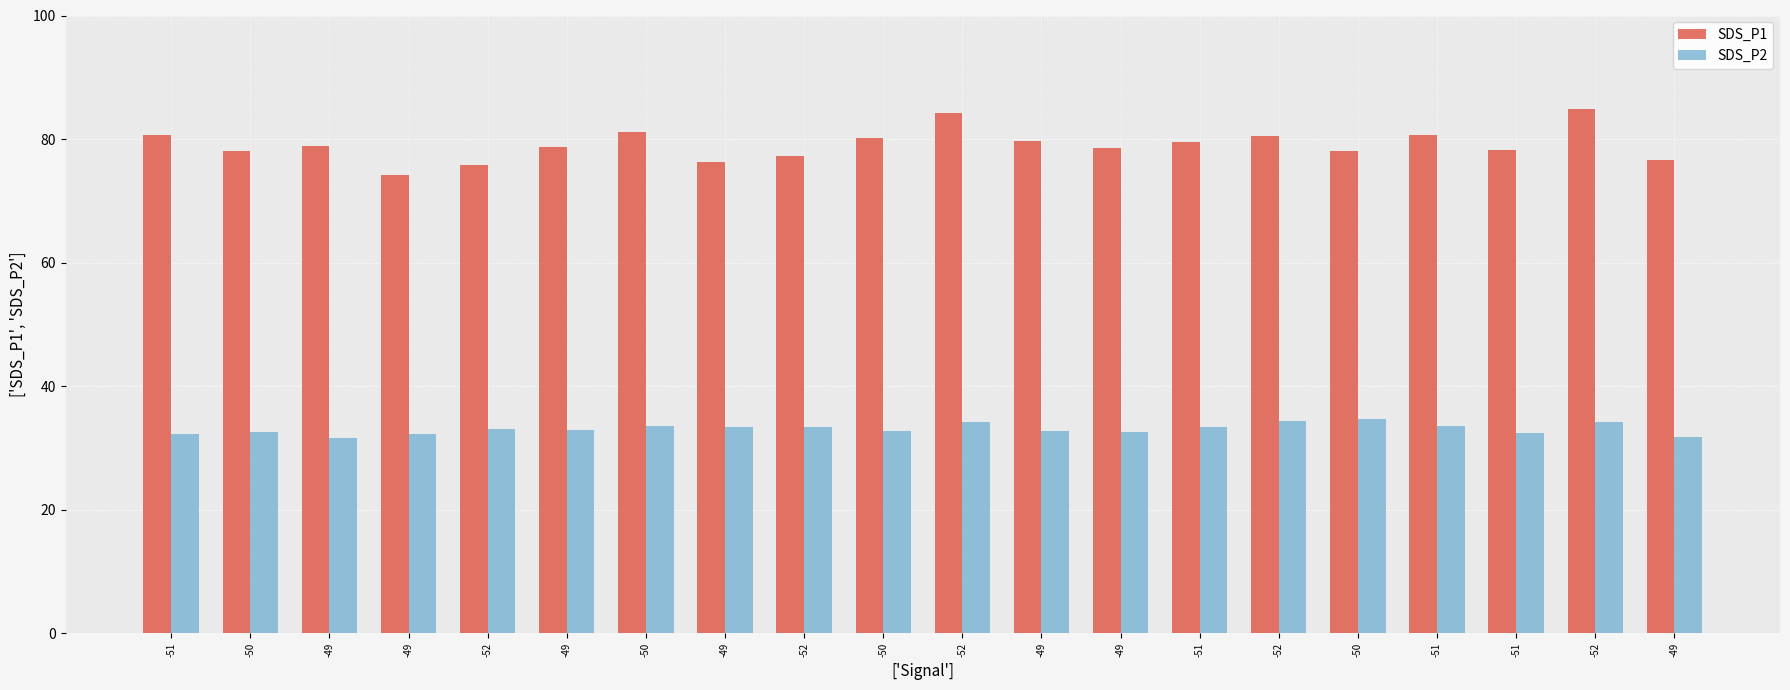

Which has a higher value, -49 or -52?

-52